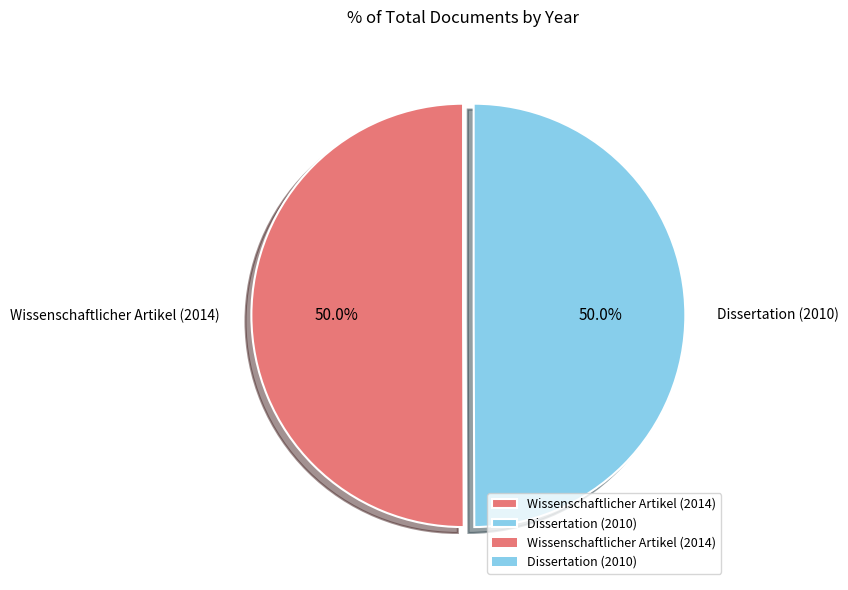

What portion of the pie excludes Wissenschaftlicher Artikel (2014)?

50.0%